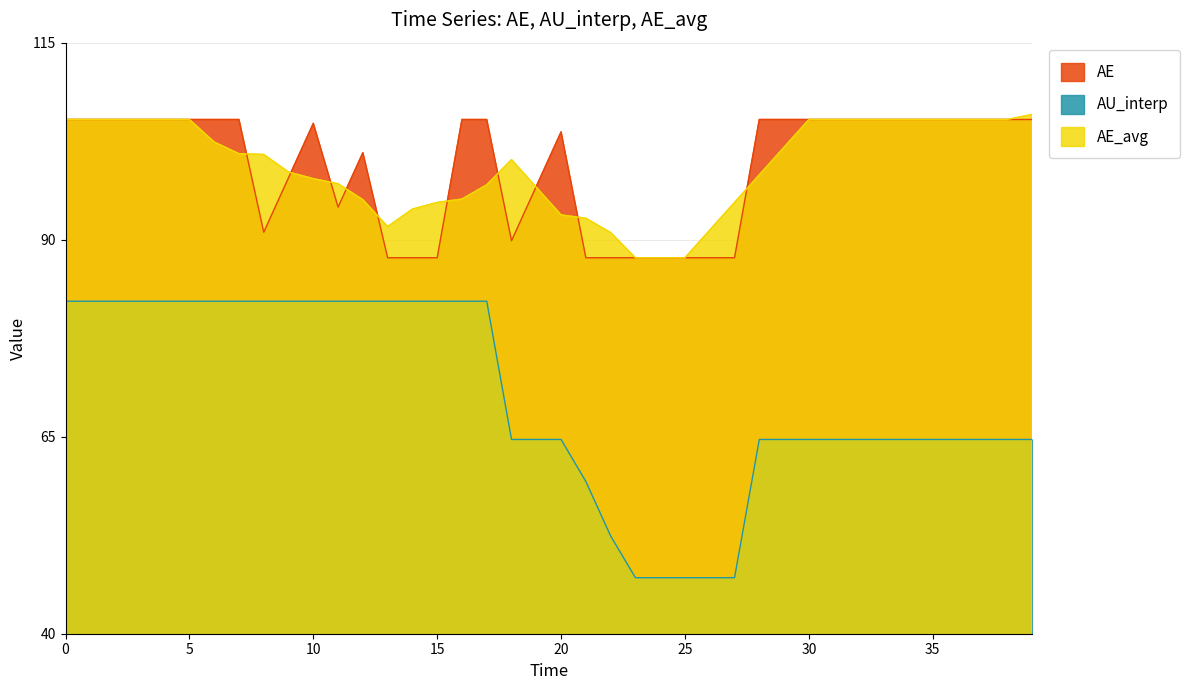

Is it true that AE_avg equals 95.1 at 12.0?

True